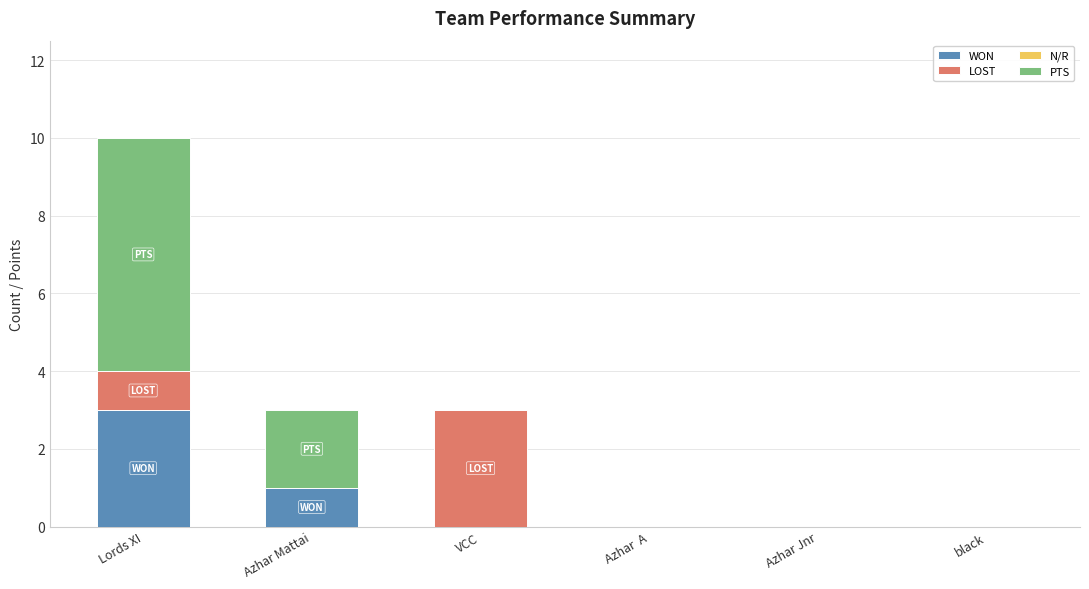

Count the WON values in the range 0 to 1.

5